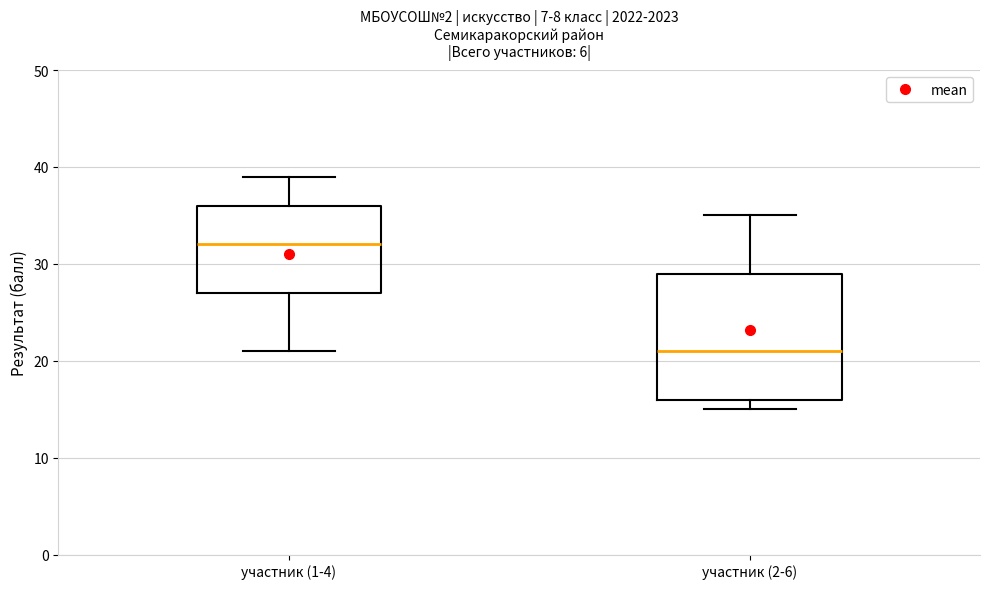

Reading left to right, transcribe this box plot: for each box, give where its median line is, the range the box spans, and where its two whiskers end, as read against the y-axis. The values are not printed on the chart, so give them approximately, as read against the axis.

участник (1-4): median 32, box 27 to 36, whiskers 21 to 39
участник (2-6): median 21, box 16 to 29, whiskers 15 to 35